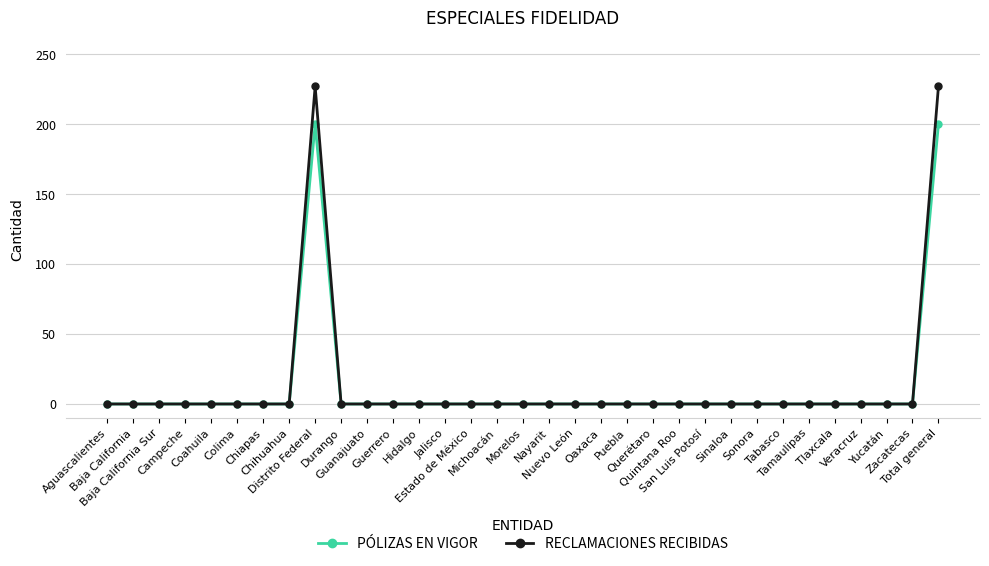

The value of RECLAMACIONES RECIBIDAS at Morelos is 76. True or false?

False